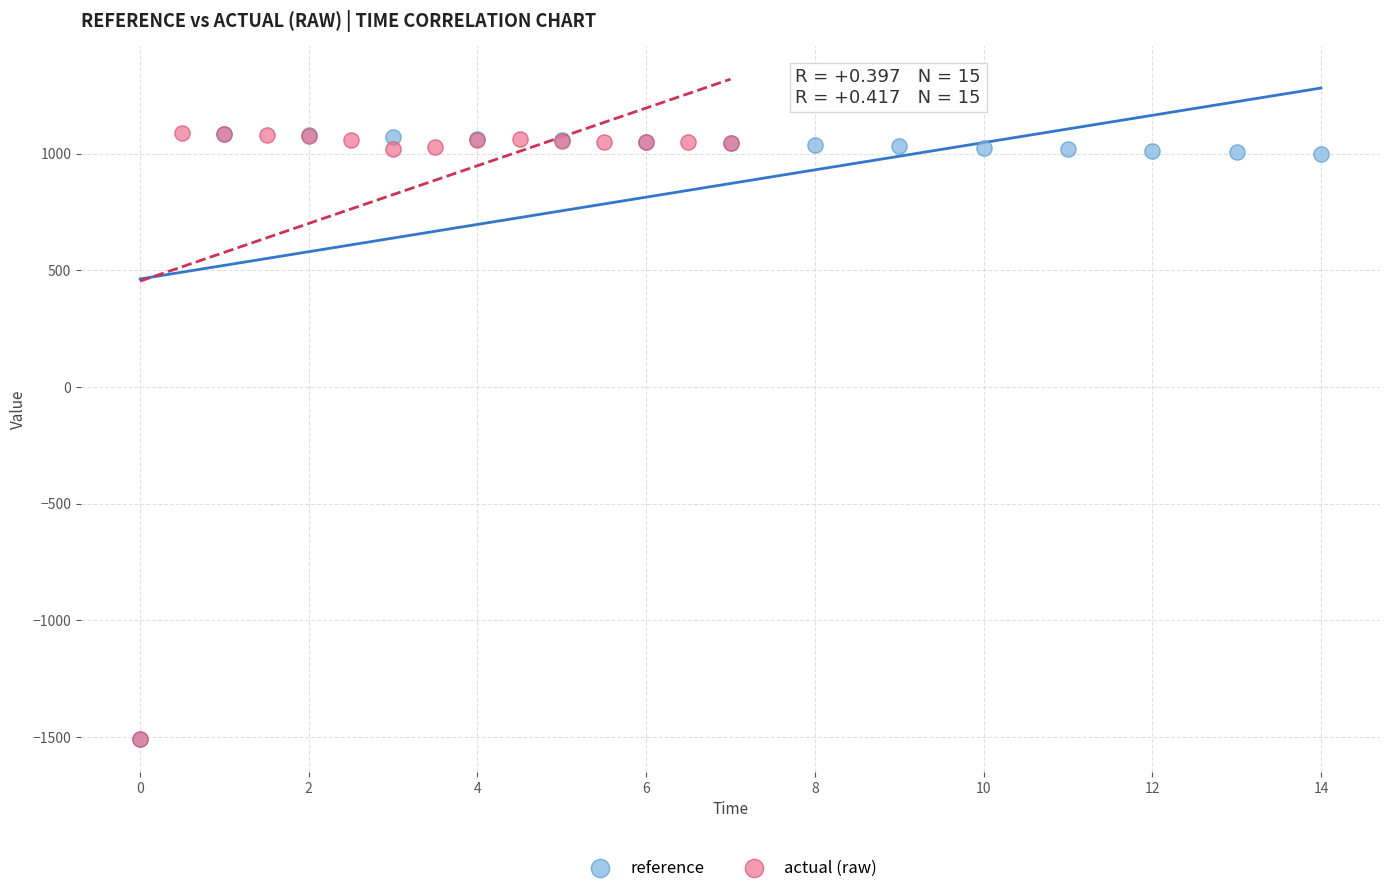

Which series has the widest spread of Y values?

actual (raw)